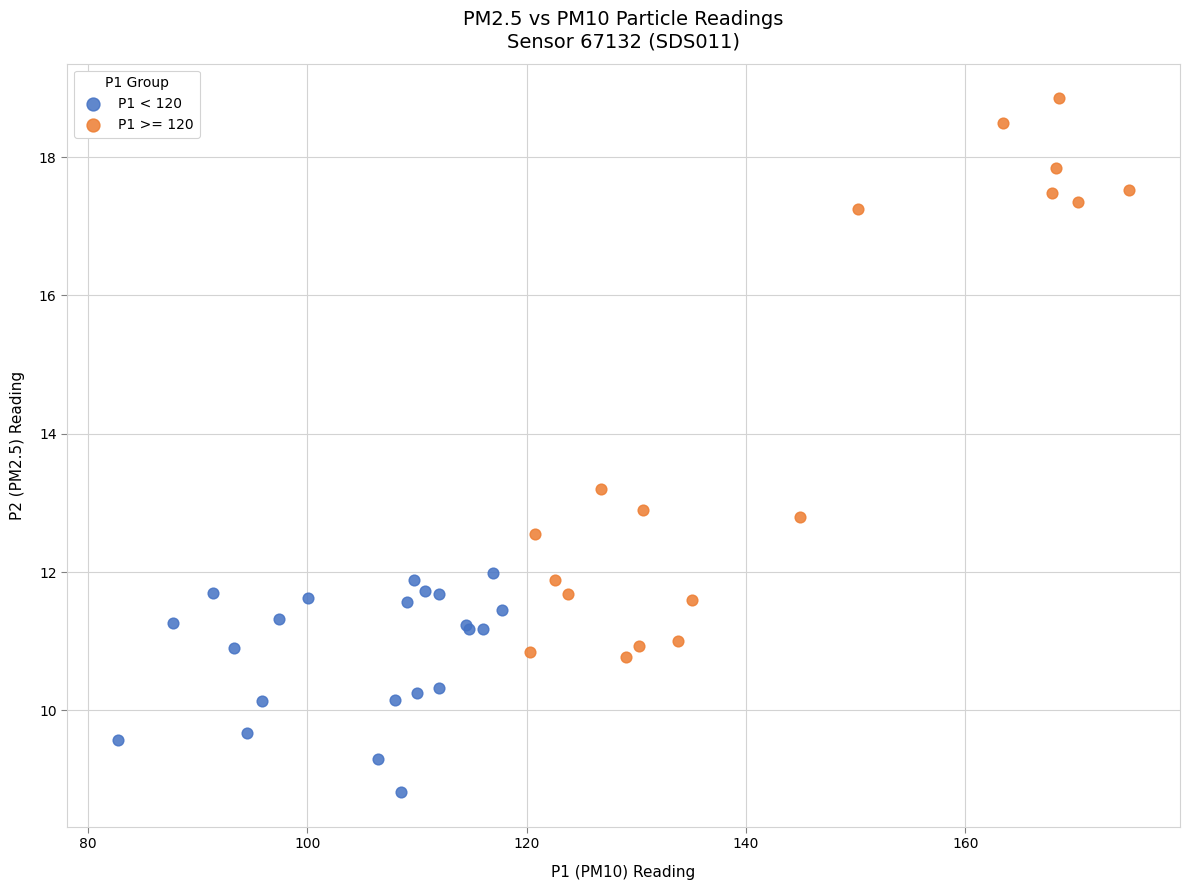

Which series has the widest spread of Y values?

P1 >= 120